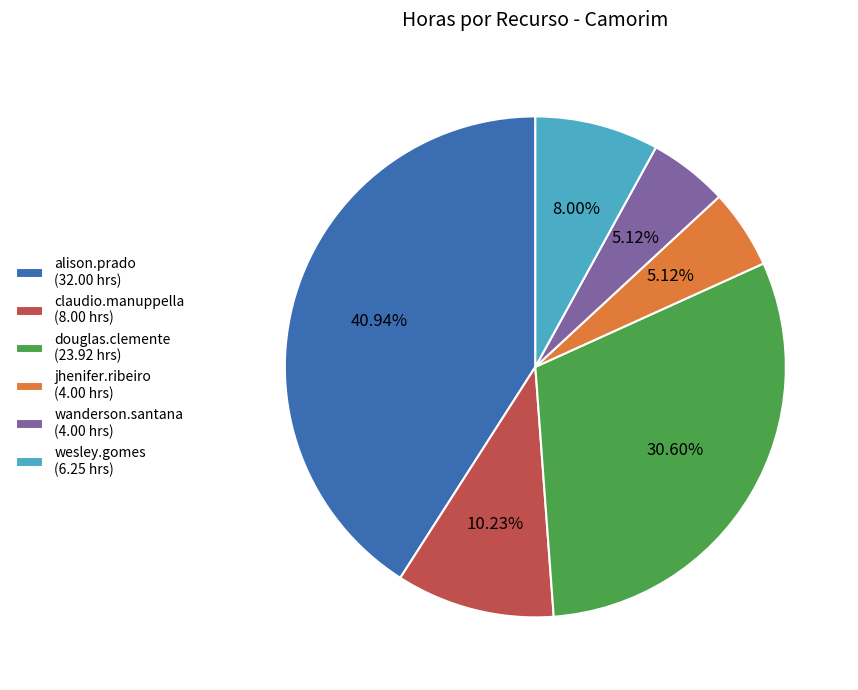

How many segments does this pie chart have?

6